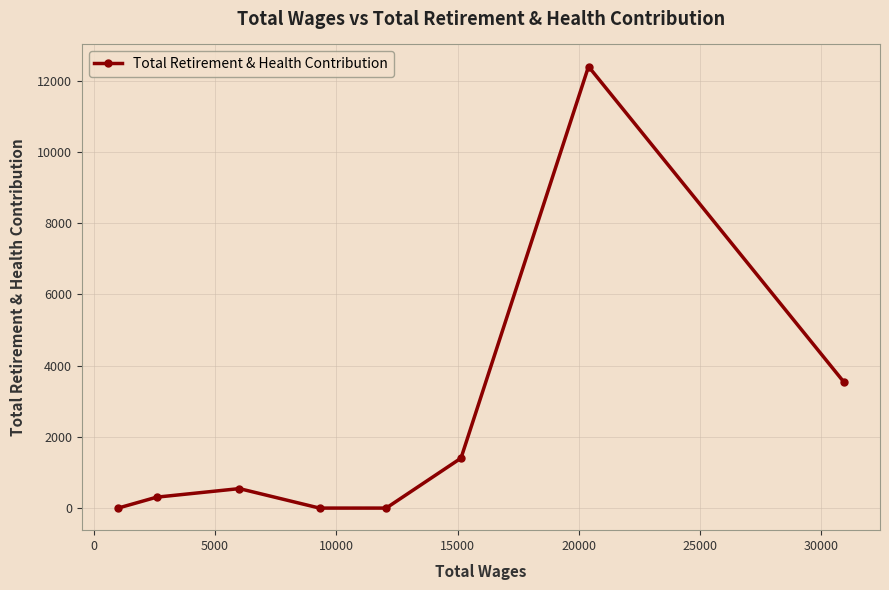

Reading left to right, extract all data points from this chart.

0	307	547	0	0	1402	12399	3545